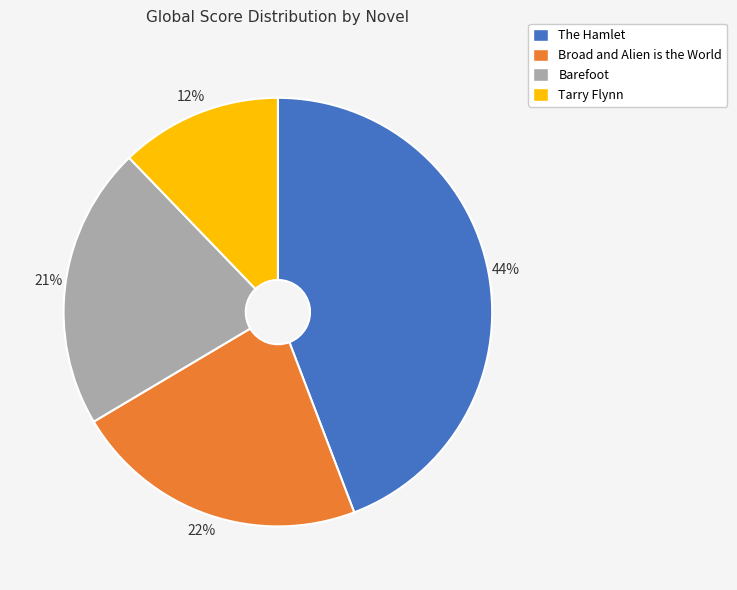

To the nearest percent, what portion does The Hamlet represent?

44%